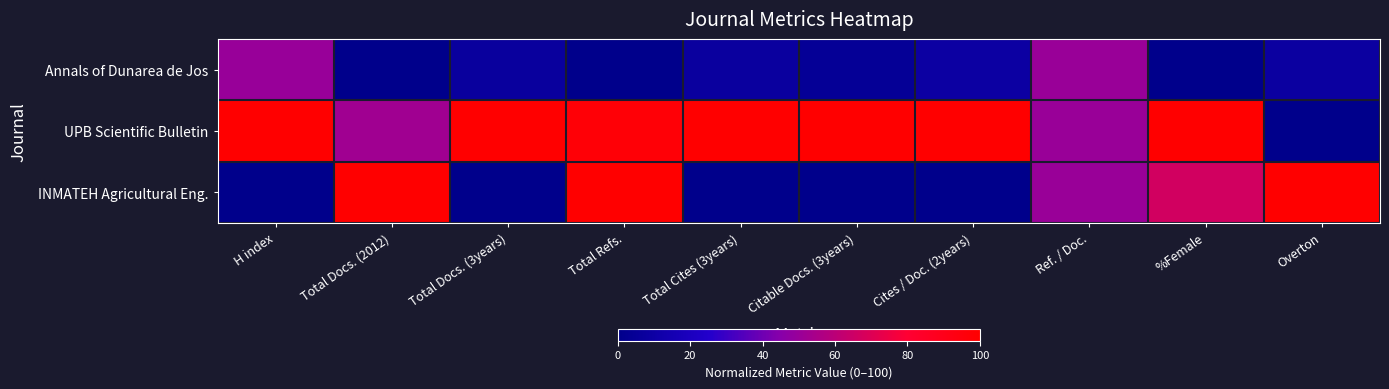

Count the number of categories in the chart.

10